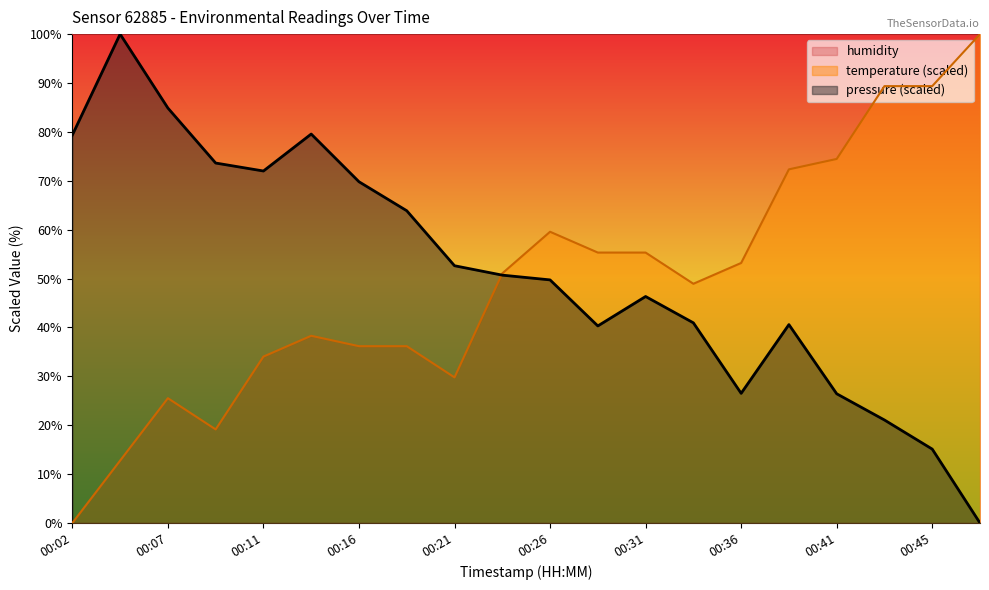

After their last crossing, which series has the higher values: pressure or temperature?

temperature